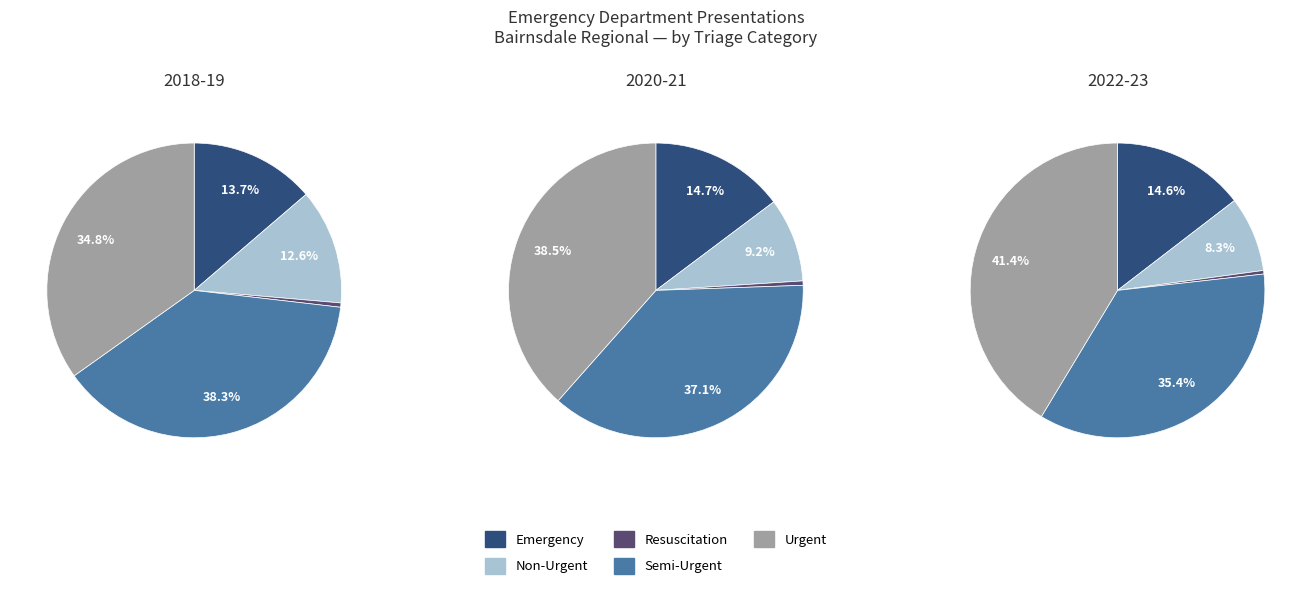

Is Semi-Urgent the majority of the pie?

No